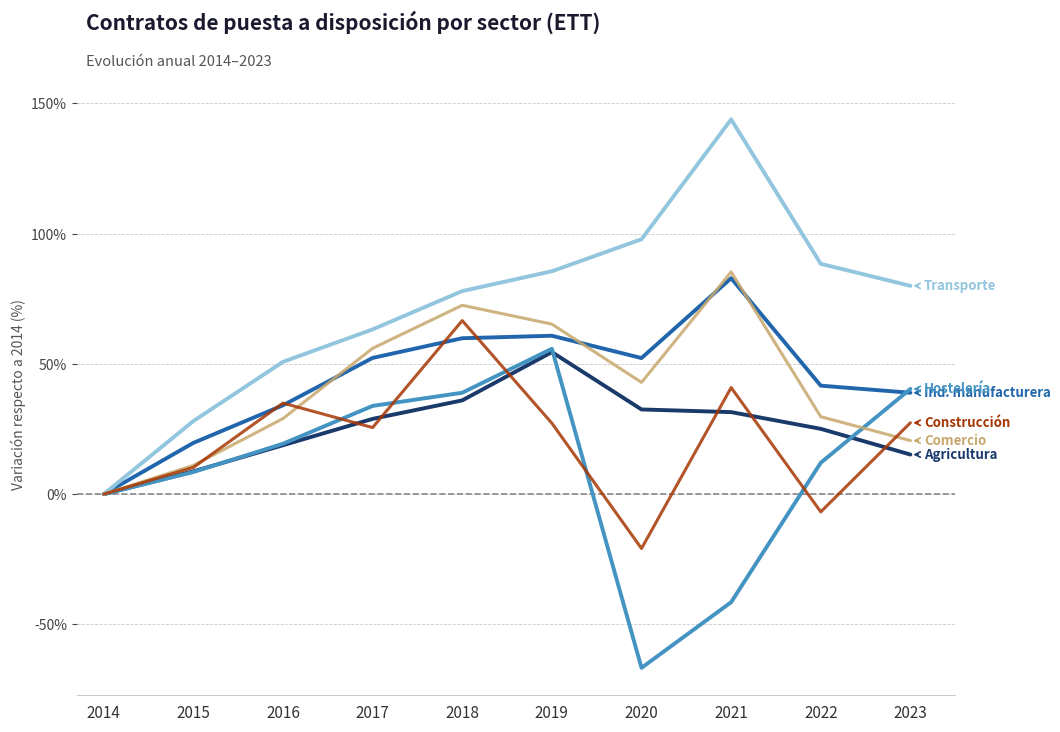

Which label corresponds to the smallest value in the chart?

2020